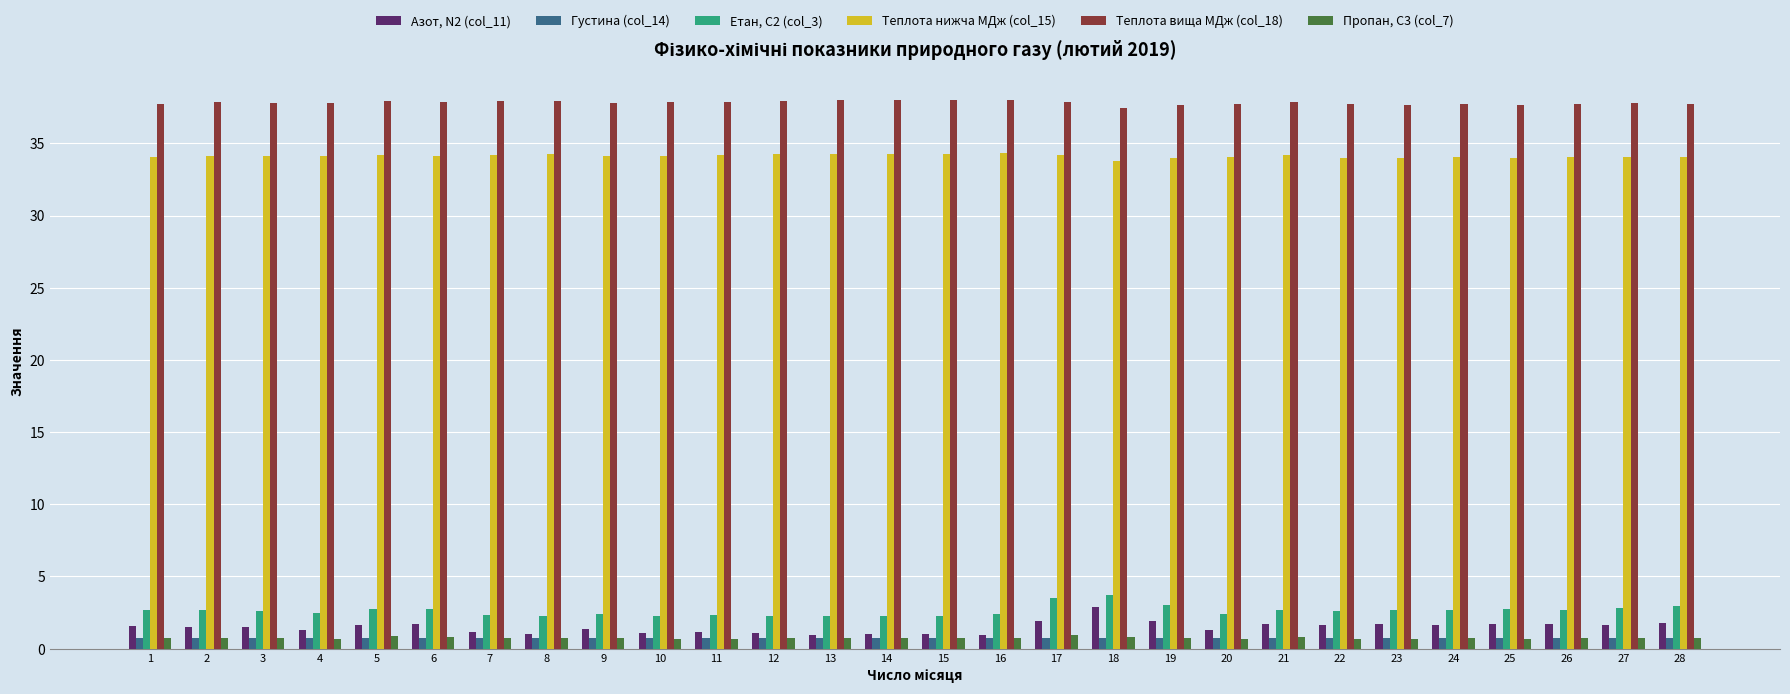

List the series in order of their peak value, lowest first.

Густина (col_14), Пропан, С3 (col_7), Азот, N2 (col_11), Етан, С2 (col_3), Теплота нижча МДж (col_15), Теплота вища МДж (col_18)